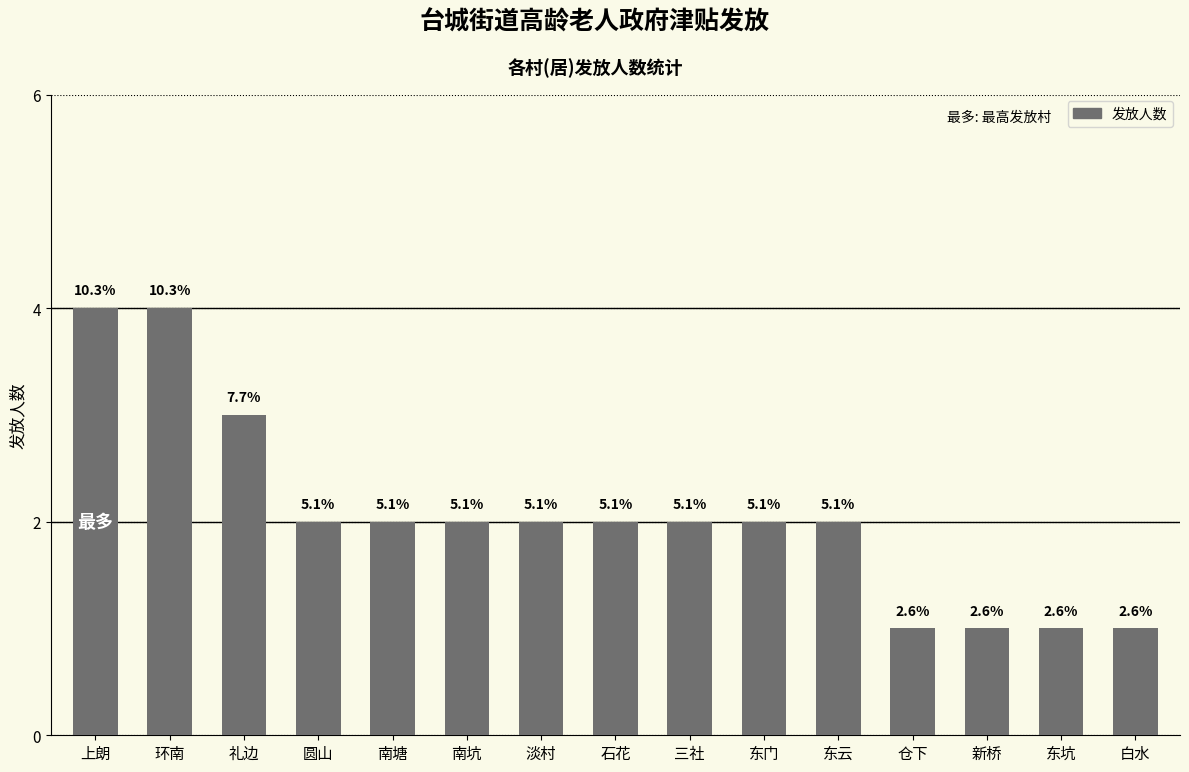

Reading left to right, extract all data points from this chart.

4	4	3	2	2	2	2	2	2	2	2	1	1	1	1